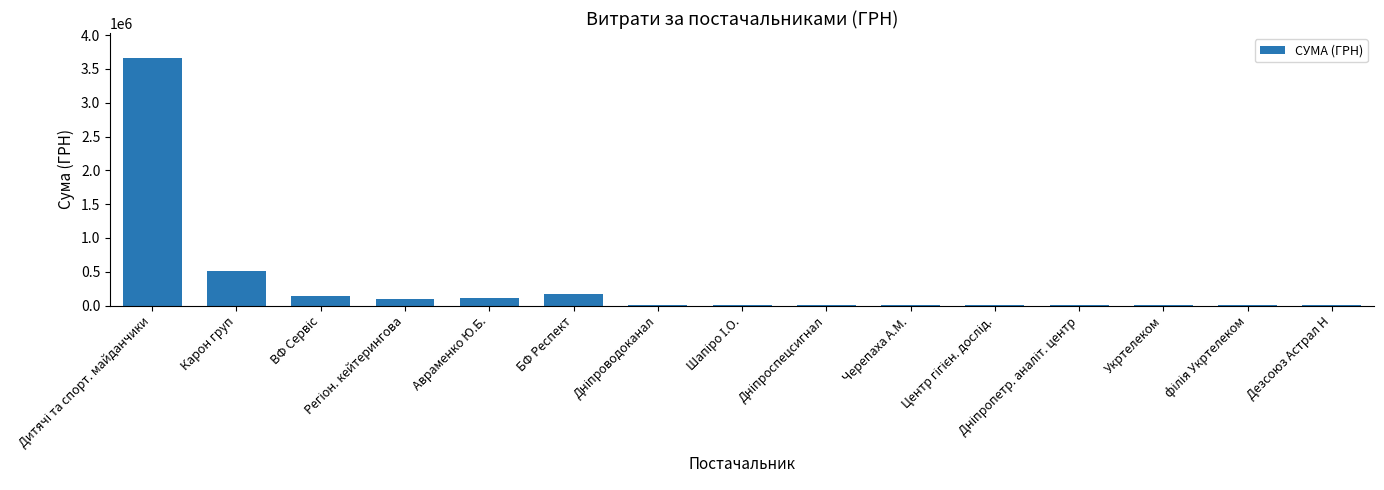

Reading left to right, list all the values displayed in this chart.

Дитячі та спорт. майданчики=3664875.9	Карон груп=511177.9	ВФ Сервіс=147601.6	Регіон. кейтерингова=98271.2	Авраменко Ю.Б.=117807.3	БФ Респект=176711.0	Дніпроводоканал=9018.9	Шапіро І.О.=1717.3	Дніпроспецсигнал=415.5	Черепаха А.М.=304.5	Центр гігієн. дослід.=208.0	Дніпропетр. аналіт. центр=143.5	Укртелеком=294.1	філія Укртелеком=176.5	Дезсоюз Астрал Н=410.0